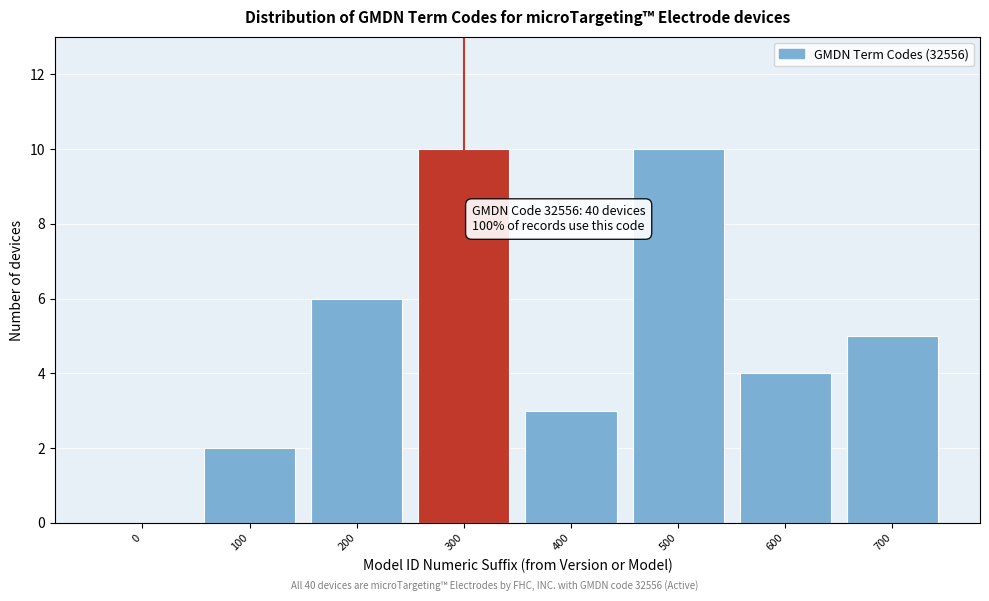

Reading left to right, list all the values displayed in this chart.

0=0	100=2	200=6	300=10	400=3	500=10	600=4	700=5